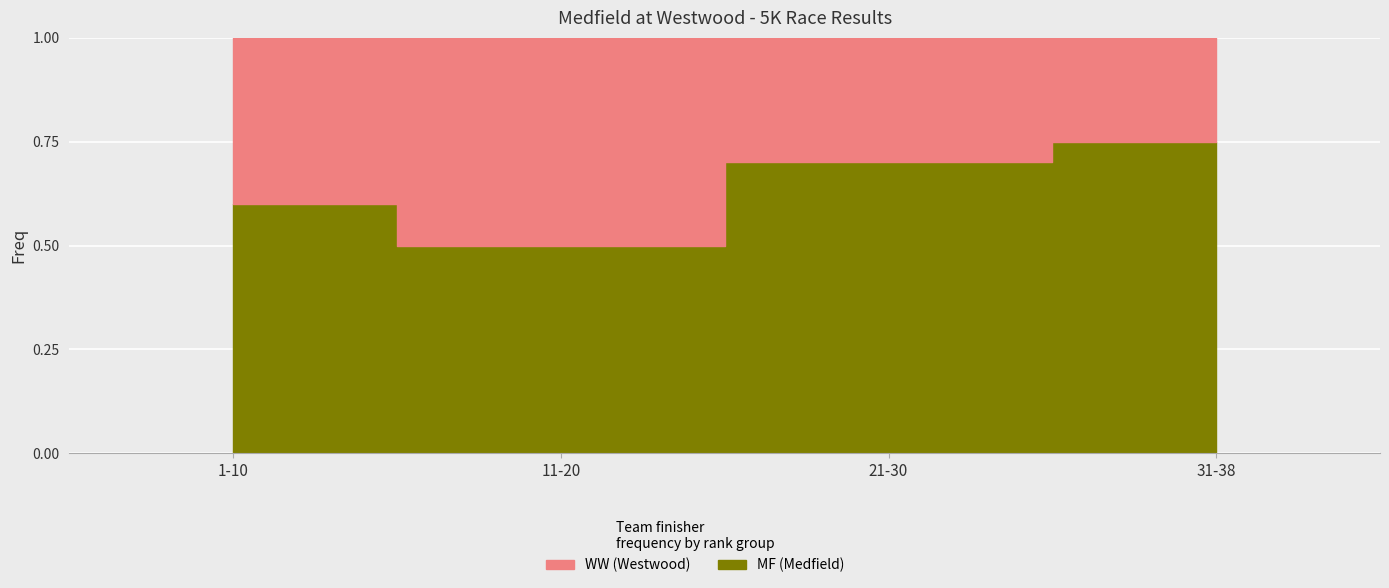

How many categories are shown in the chart?

4